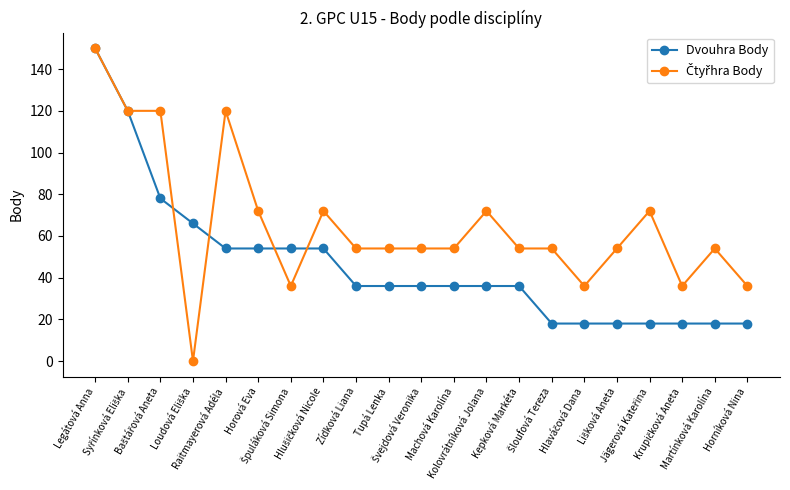

What is the maximum value shown in the chart?

150